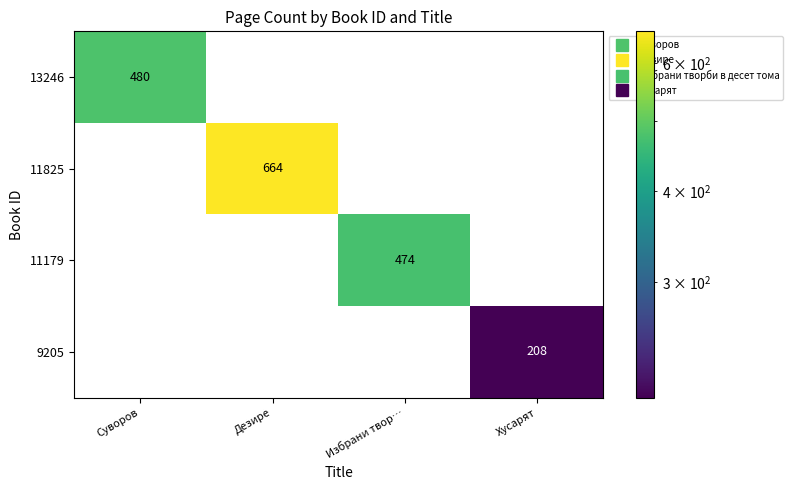

Which series has the widest spread of values?

11825